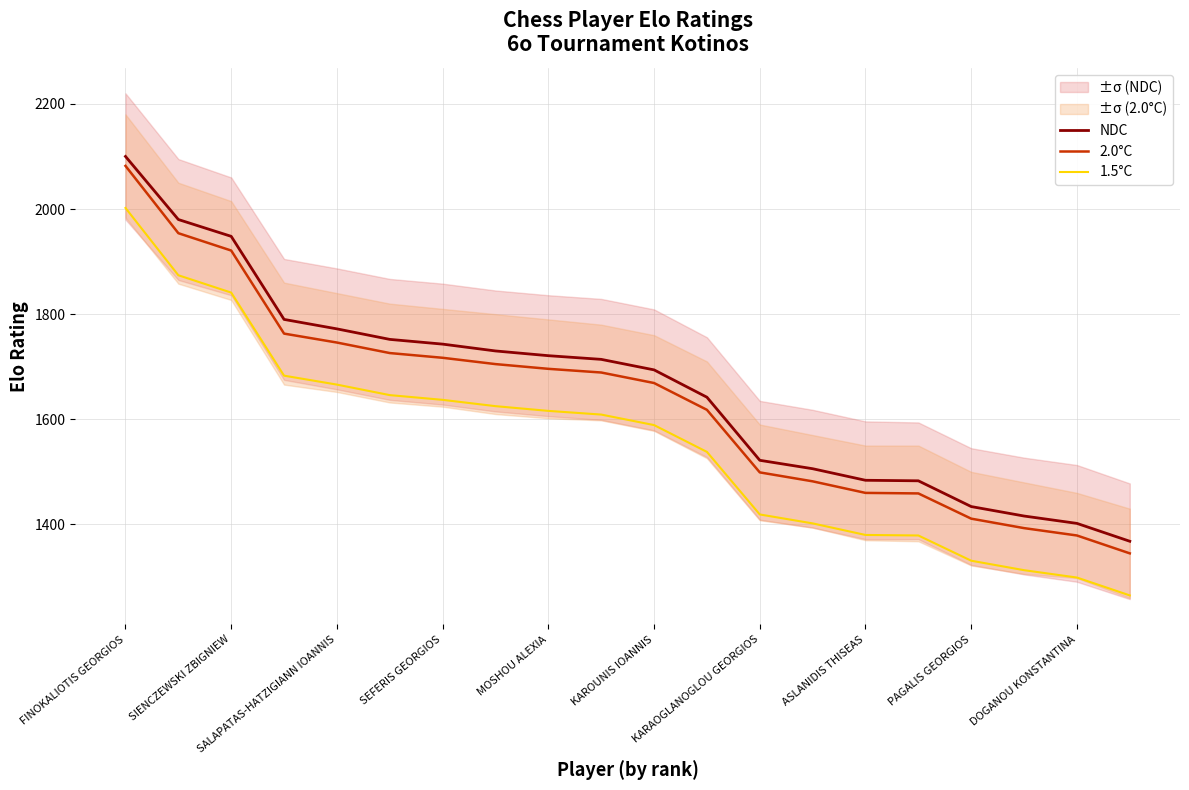

Does the chart have visible grid lines?

Yes